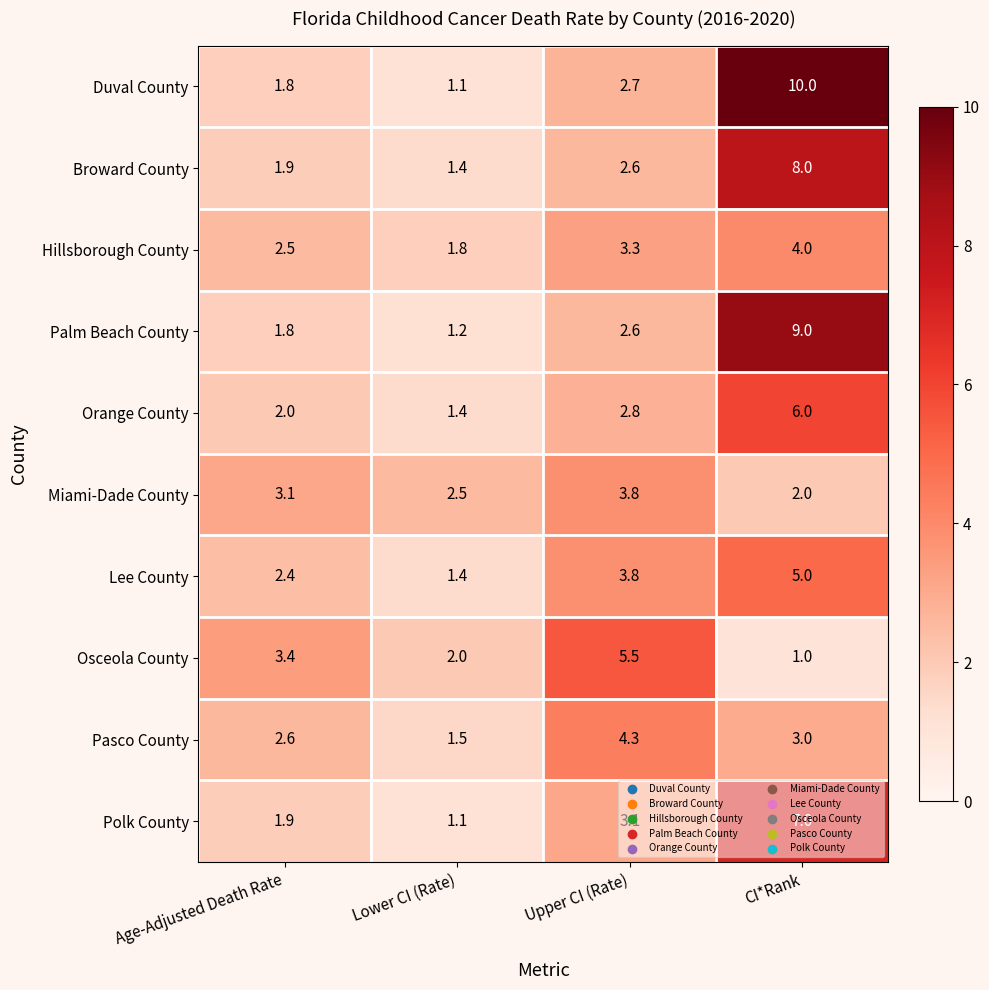

What is the spread (max minus min) of values at Age-Adjusted Death Rate?

1.6